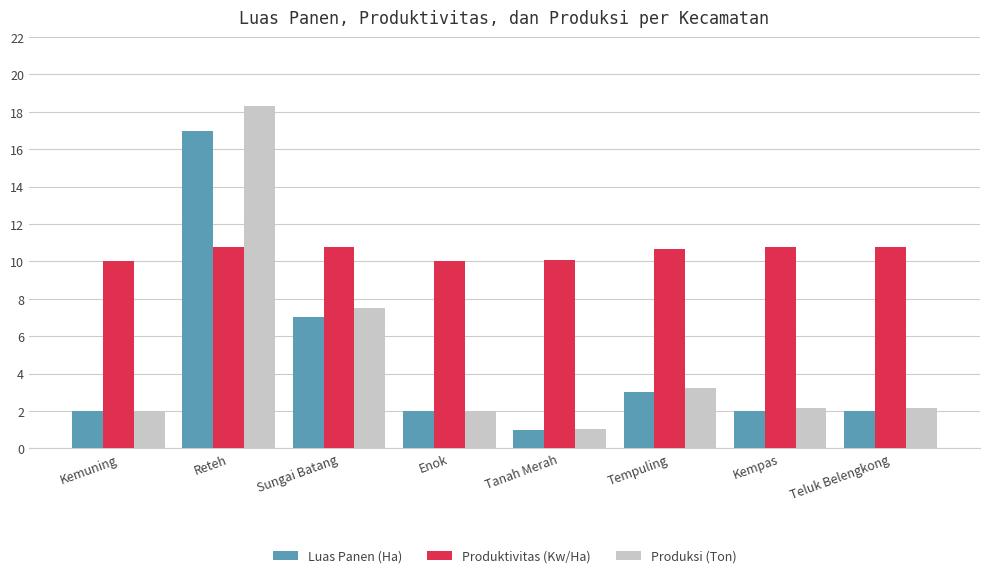

What is the smallest value displayed?

1.0